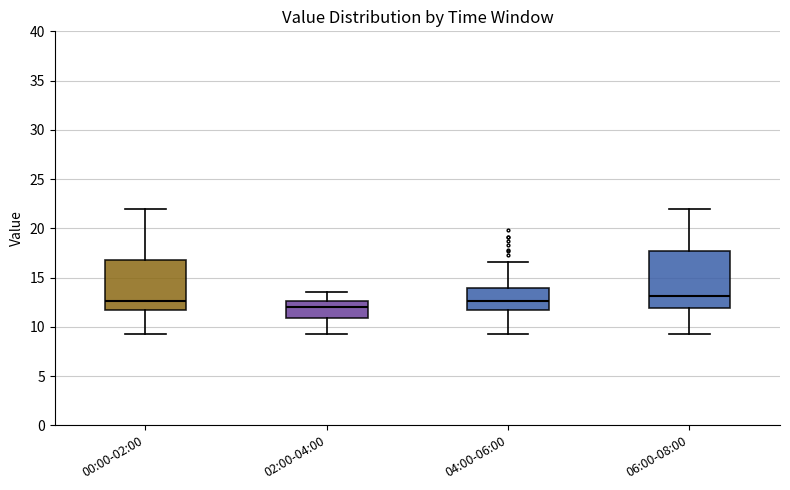

Which box's median line is the lowest?

02:00-04:00